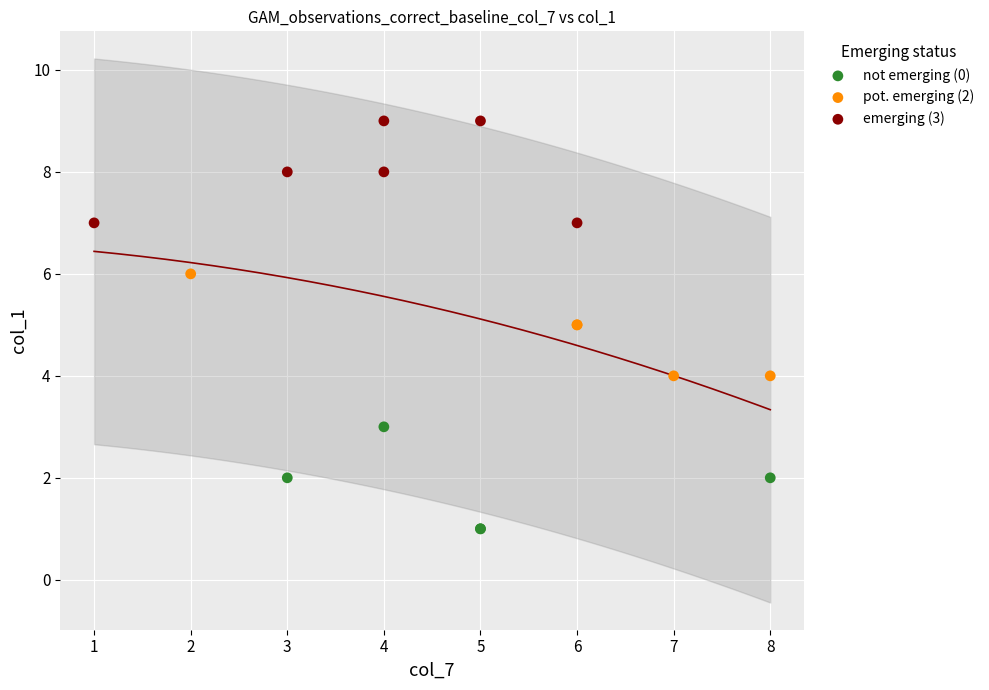

Which series reaches the minimum Y coordinate?

not emerging (0)